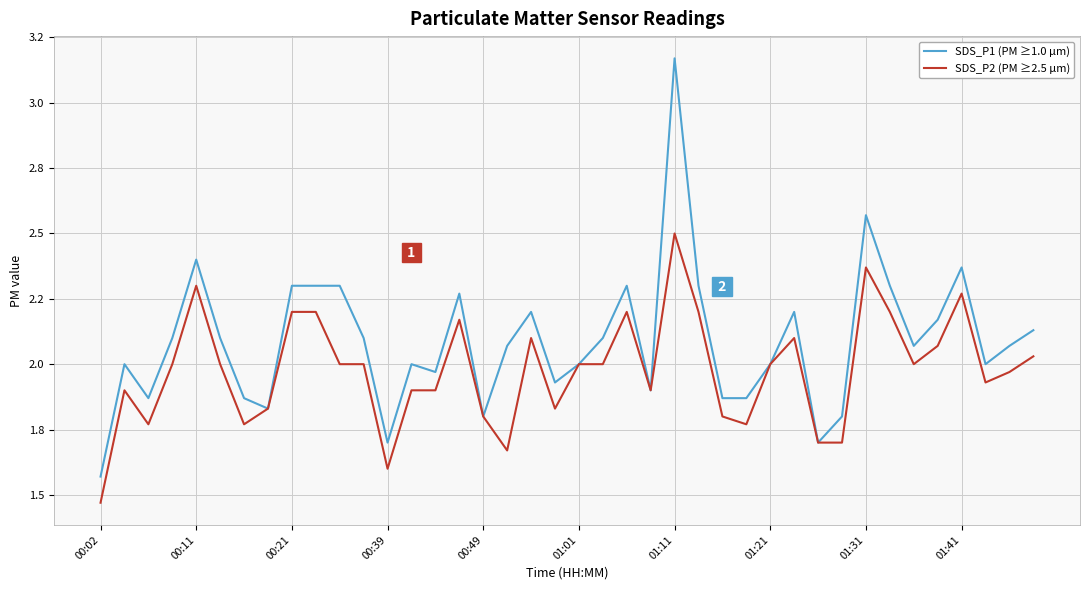

What are all the series names shown in the legend?

SDS_P1 (PM ≥1.0 µm), SDS_P2 (PM ≥2.5 µm)